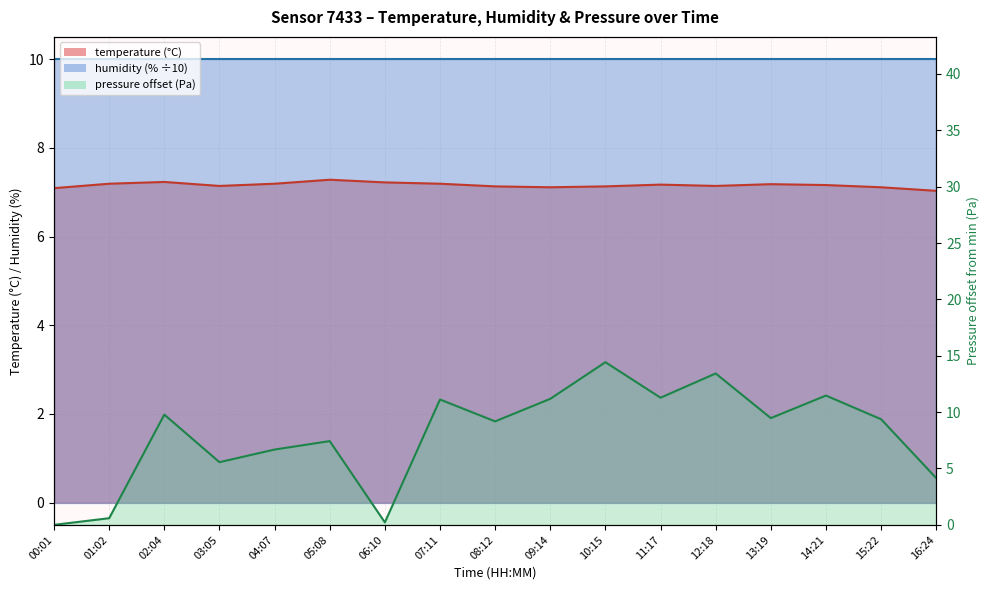

Between which two adjacent categories do pressure_norm and temperature first intersect?

01:02 and 02:04